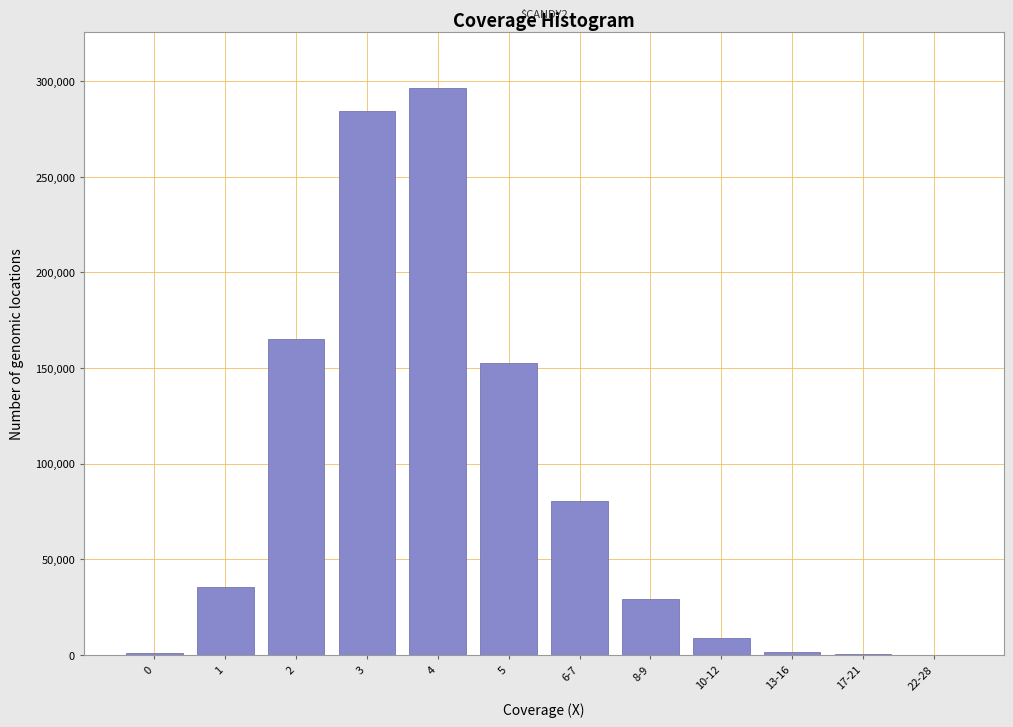

What is the sum of all values?

1055470